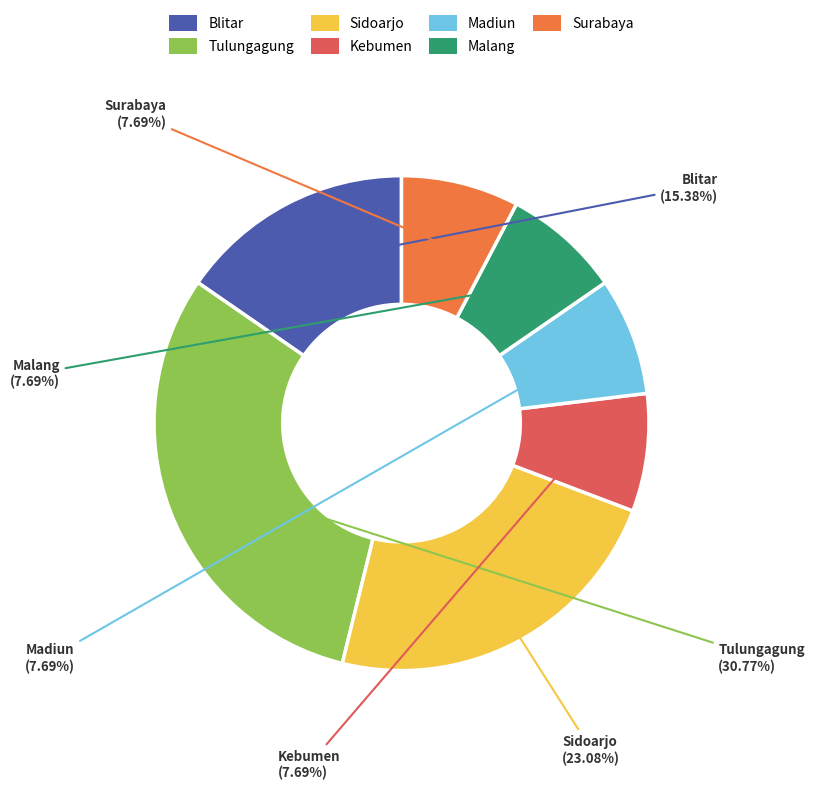

What is the ratio of the value at Malang to the value at Madiun?

1.0